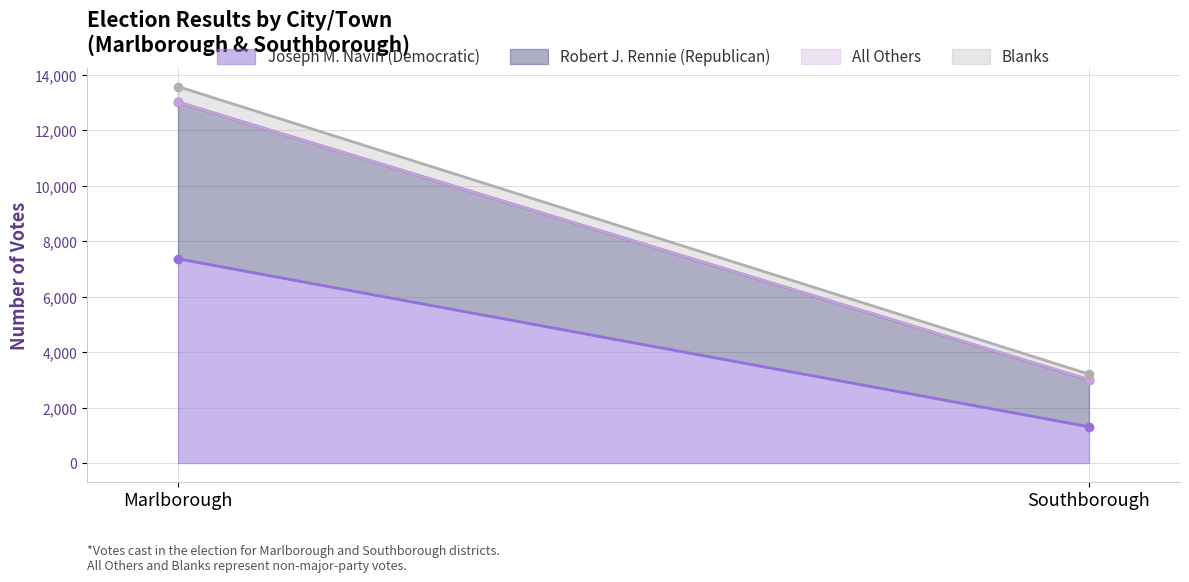

Is it true that Joseph M. Navin (Democratic) equals 1309 at Southborough?

True